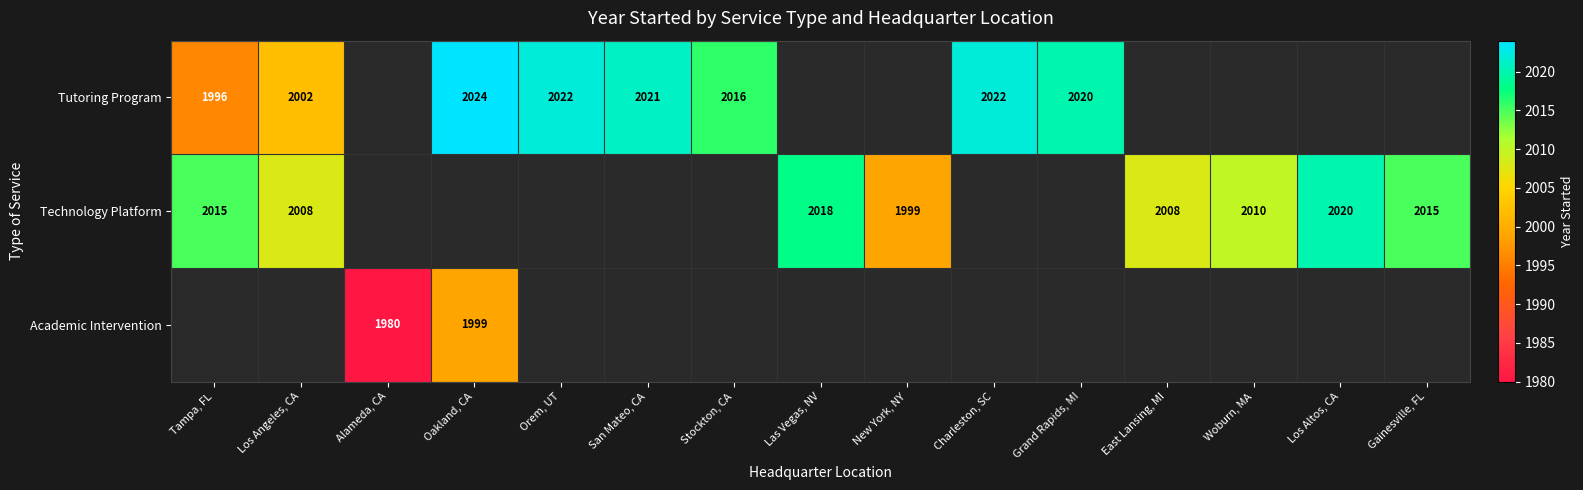

Is the value of Academic Intervention at Alameda, CA greater than the value of Tutoring Program at Los Angeles, CA?

No